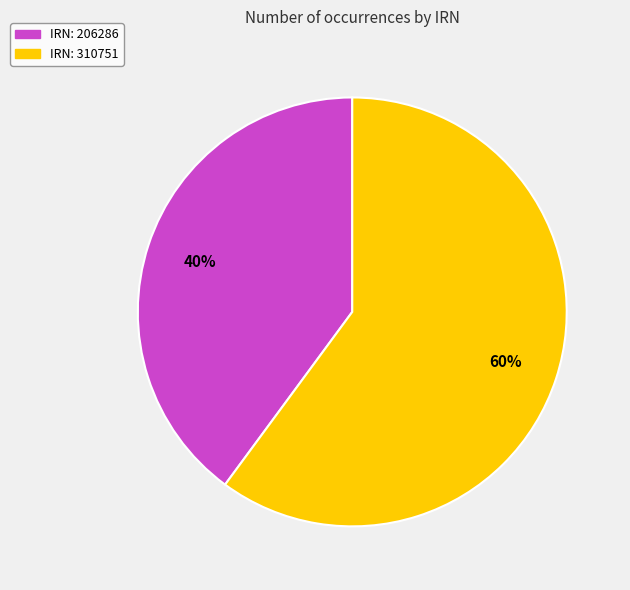

What is the largest slice in the pie chart?

IRN: 310751